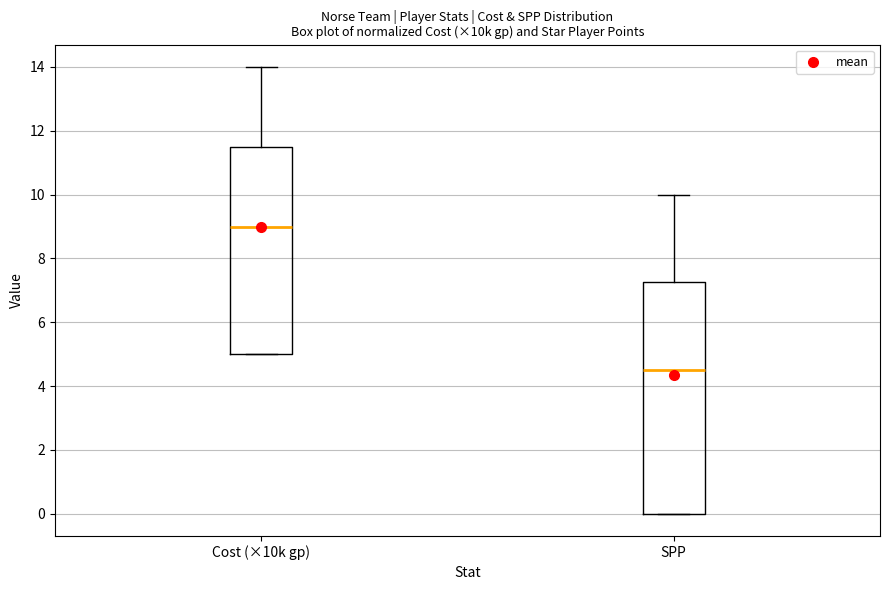

Comparing the boxes themselves (not the whiskers), which one is the tallest?

SPP